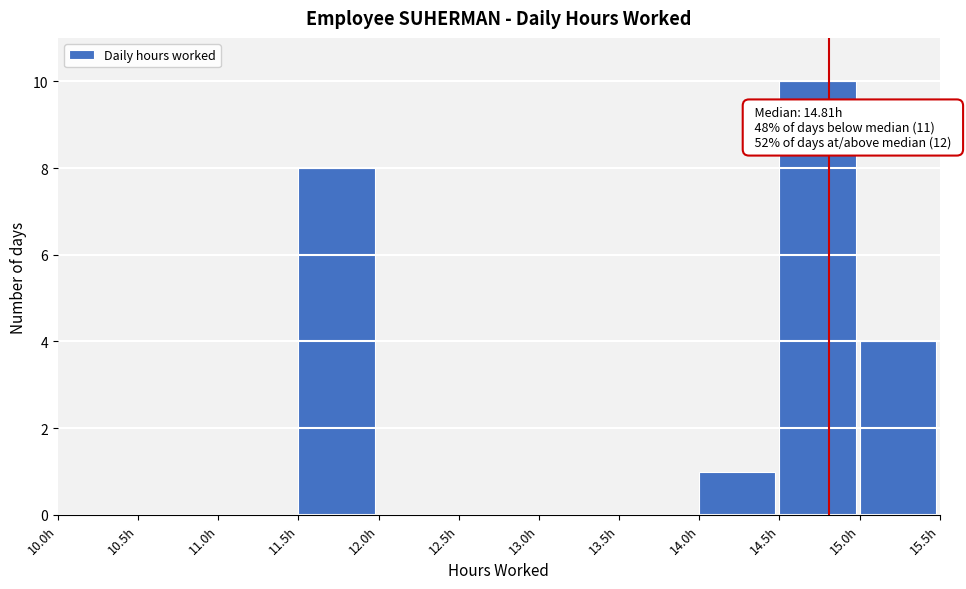

Which range on the x-axis has the tallest bar?

14.5 to 15.0